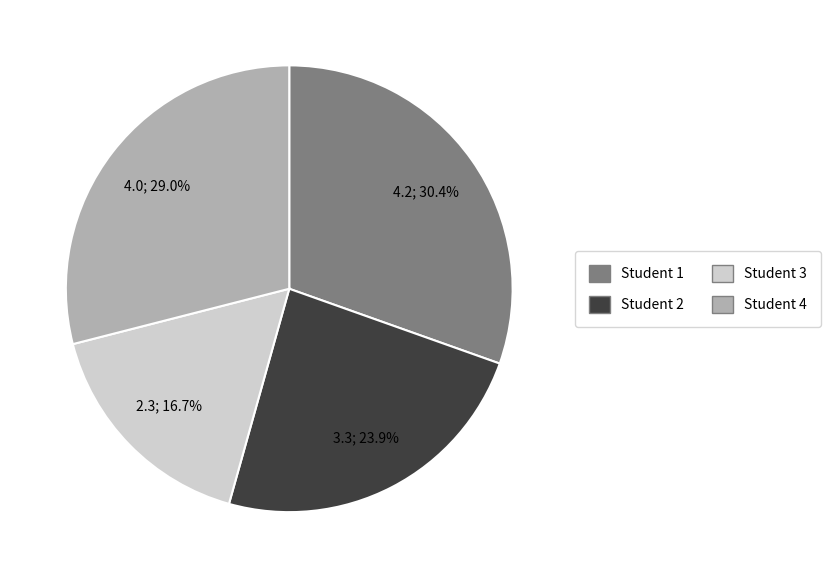

Is Student 2 the majority of the pie?

No